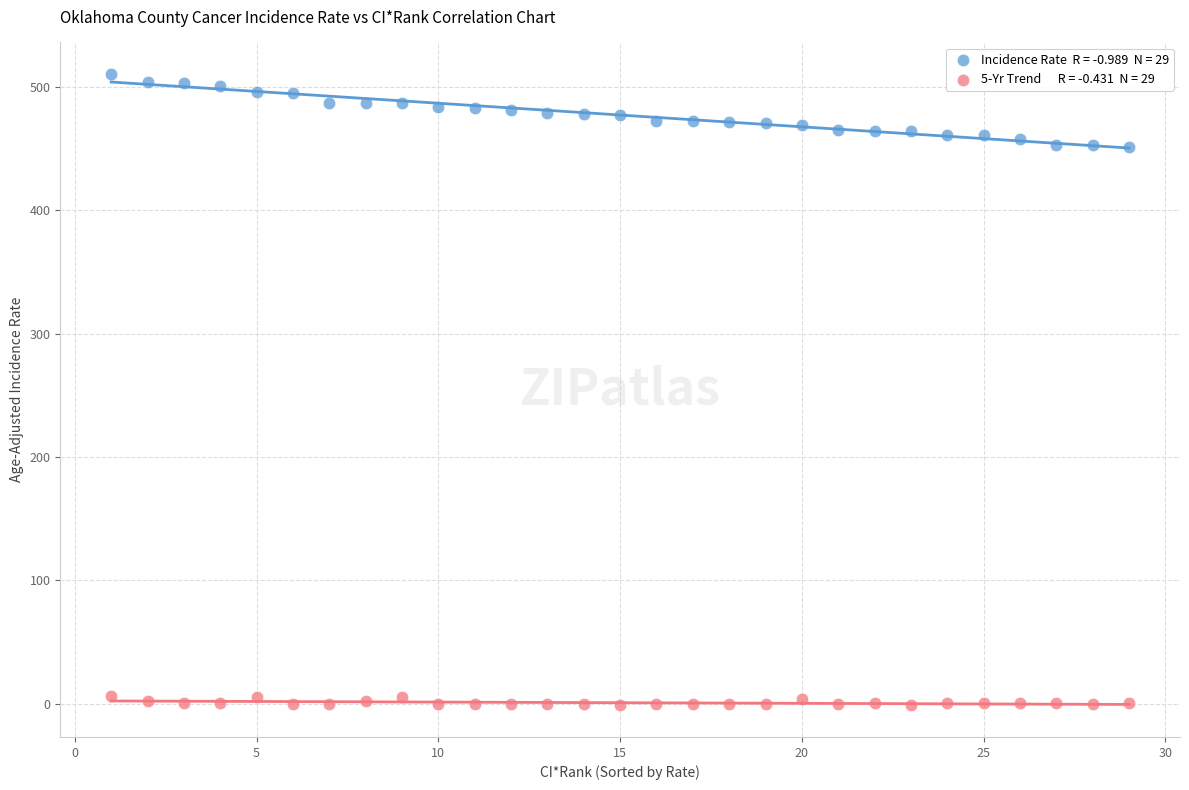

Across all data points, what is the range of X values (max minus min)?

28.0